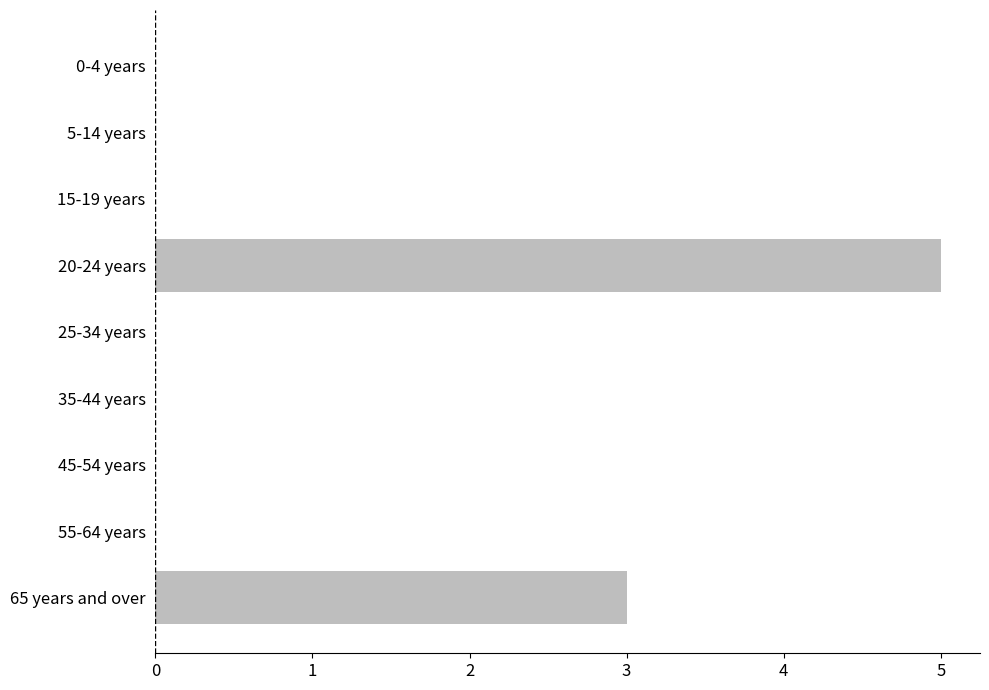

Reading top to bottom, transcribe all the data shown in this chart.

0-4 years=0	5-14 years=0	15-19 years=0	20-24 years=5	25-34 years=0	35-44 years=0	45-54 years=0	55-64 years=0	65 years and over=3